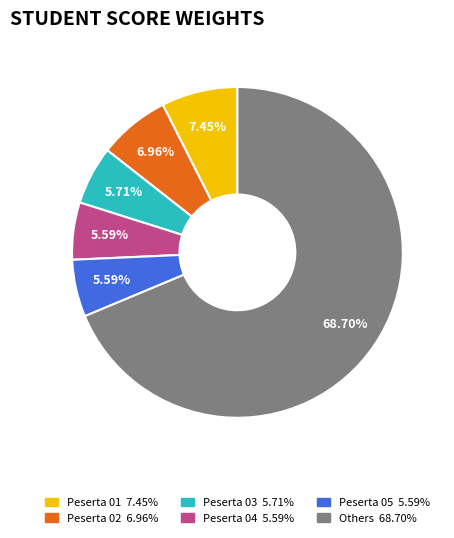

Is there any slice that represents more than half of the pie?

Yes